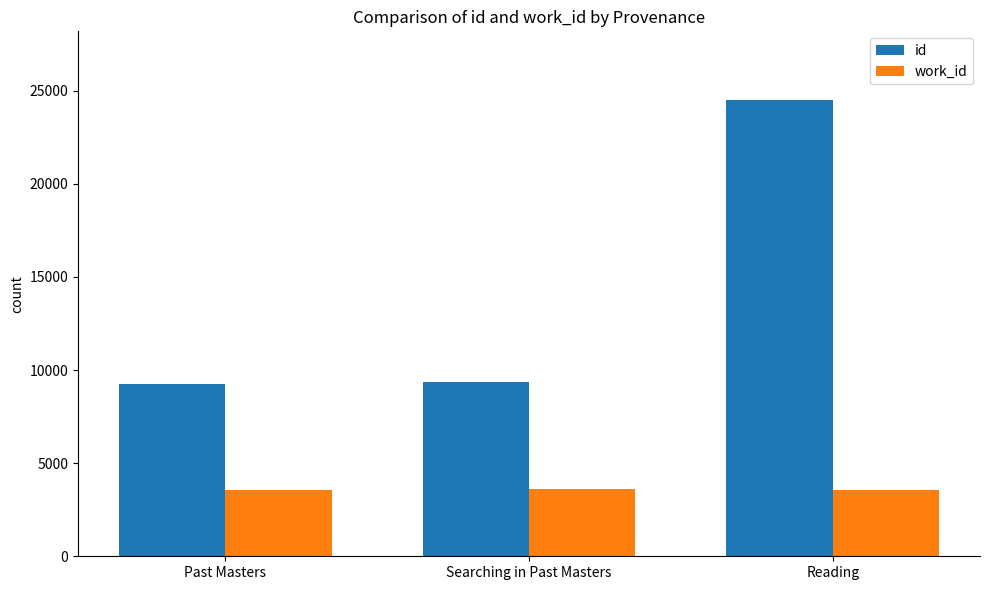

Which series has the largest range (max minus min)?

id